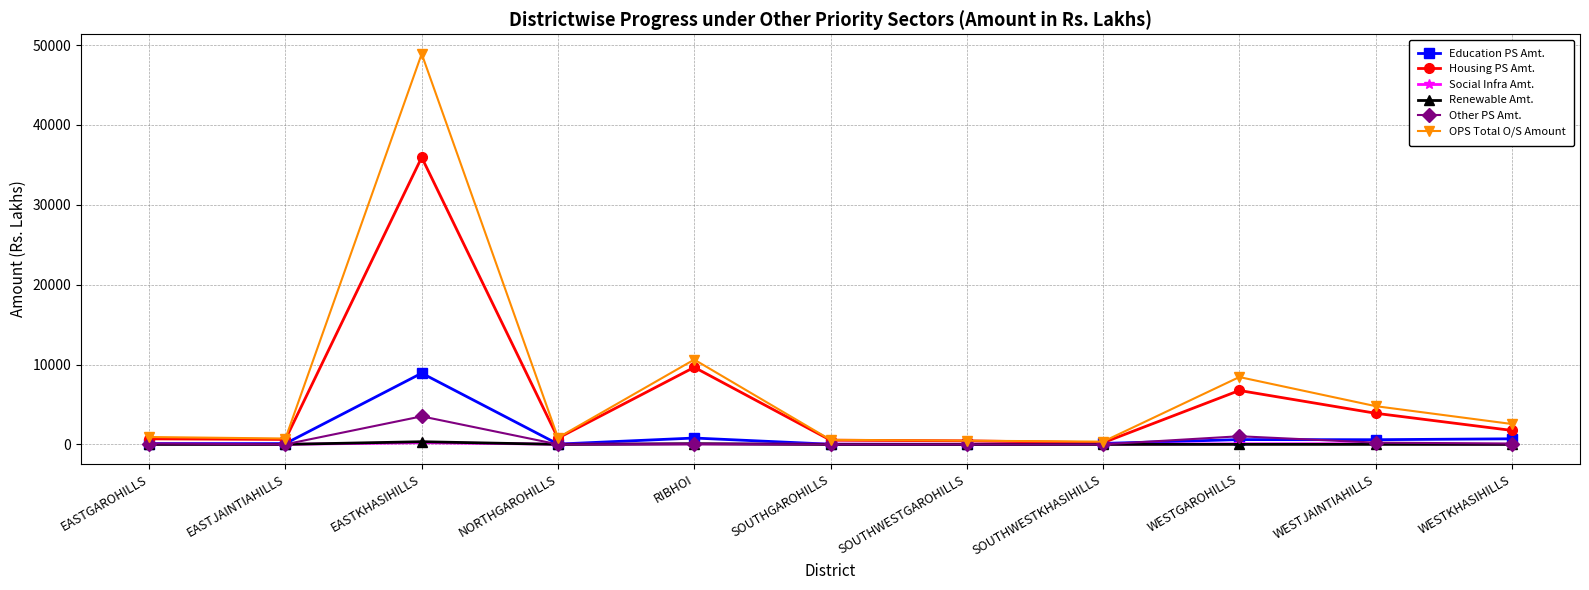

True or false: OPS Total O/S Amount has a value of 8429.6 at WESTGAROHILLS.

True